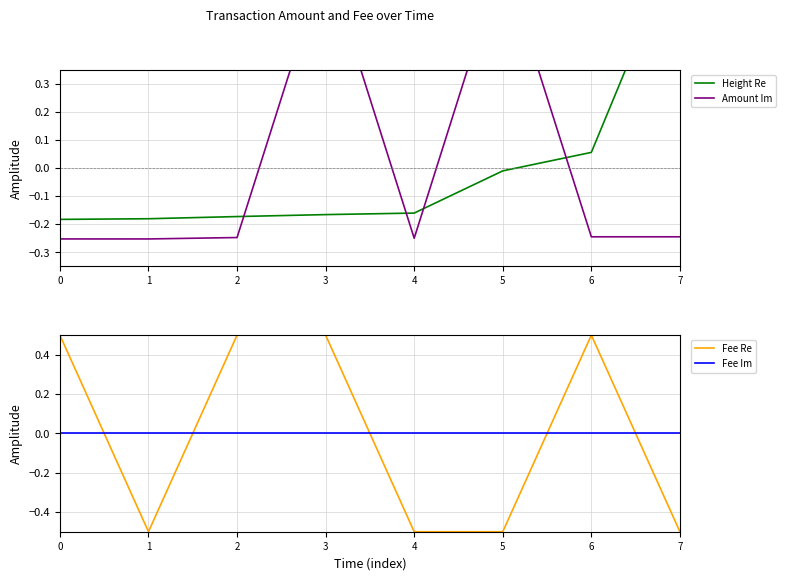

After their last crossing, which series has the higher values: Amount Im or Fee Re?

Amount Im